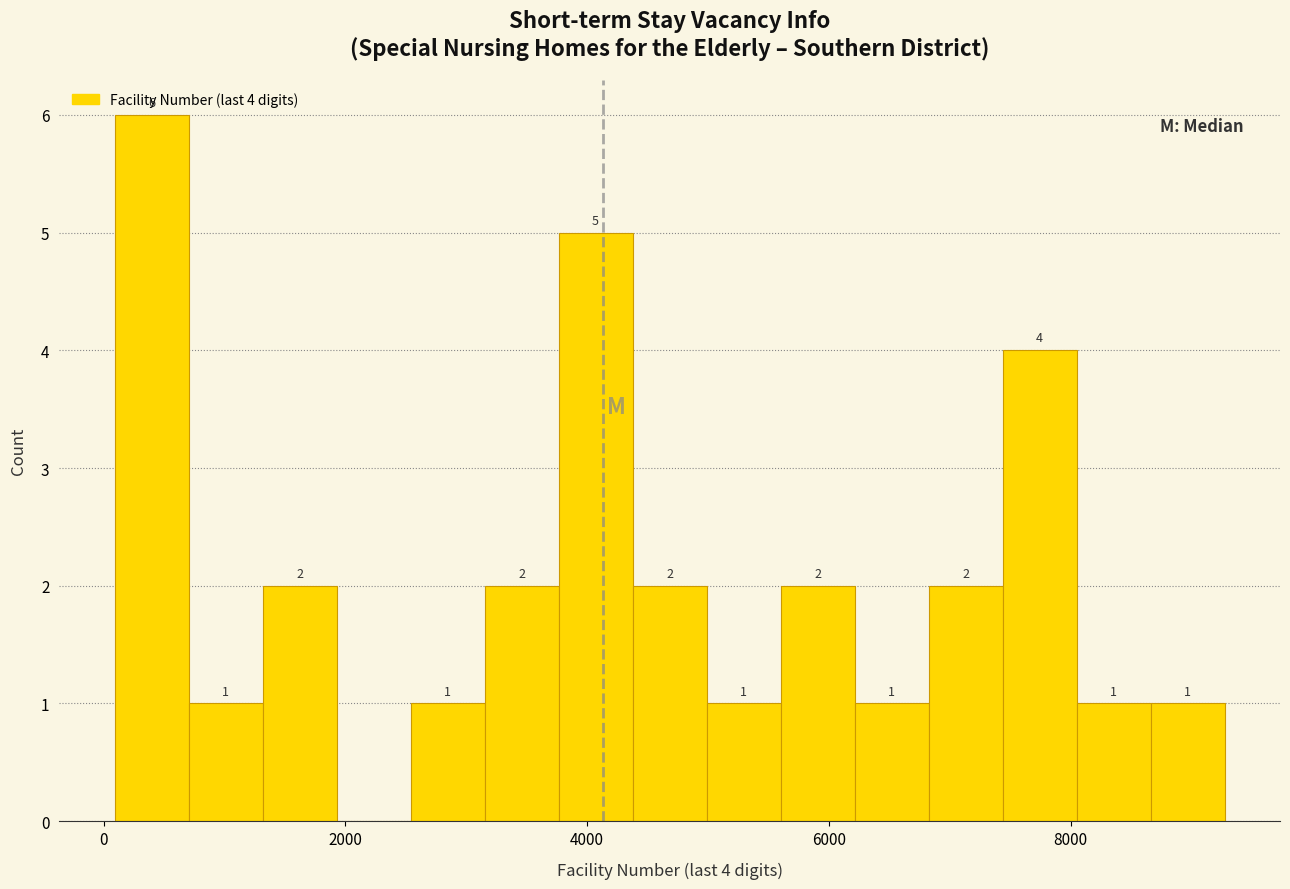

Read against the x-axis, roughly where is the centre of the tallest bar?

400